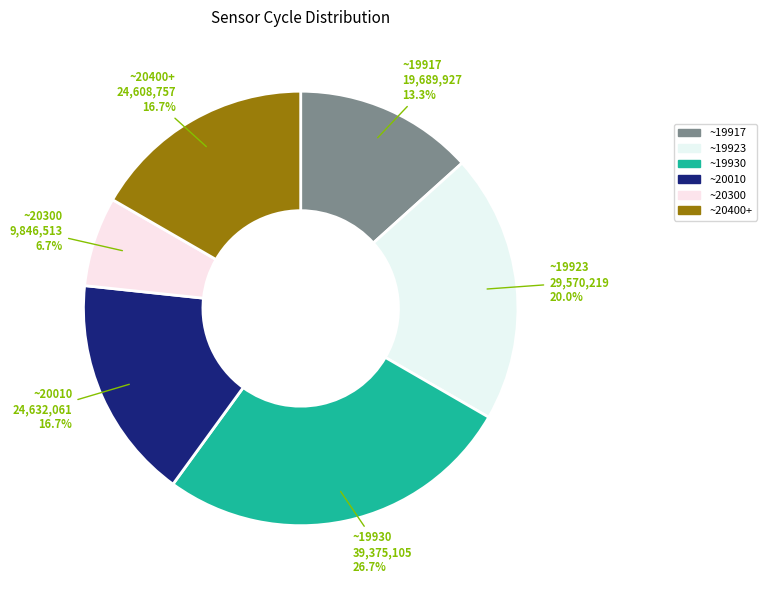

Approximately how many times larger is the value at ~19917 compared to ~19930?

0.5